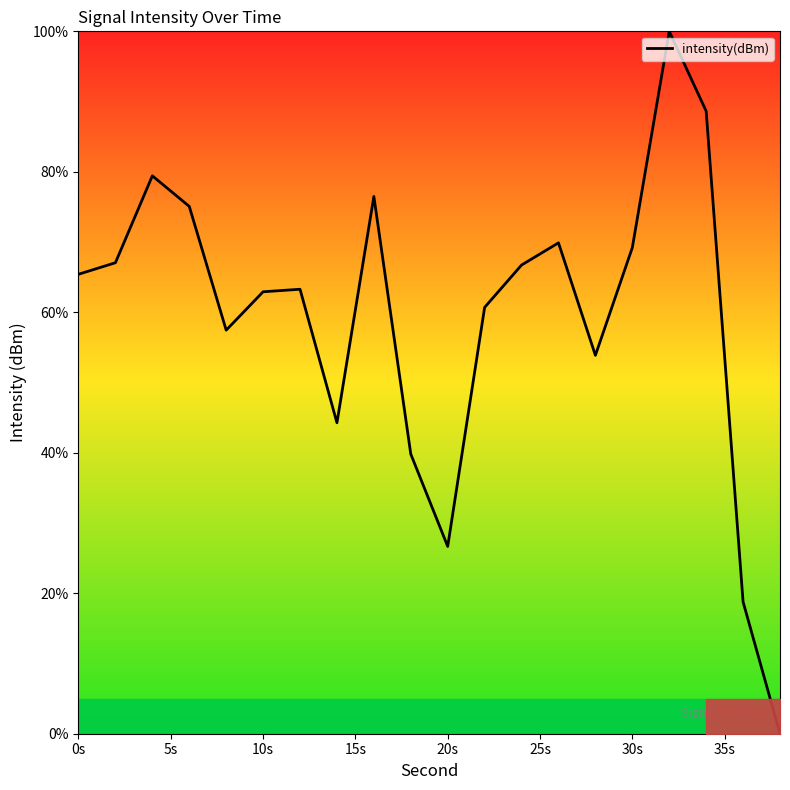

What is the maximum value shown in the chart?

100.0